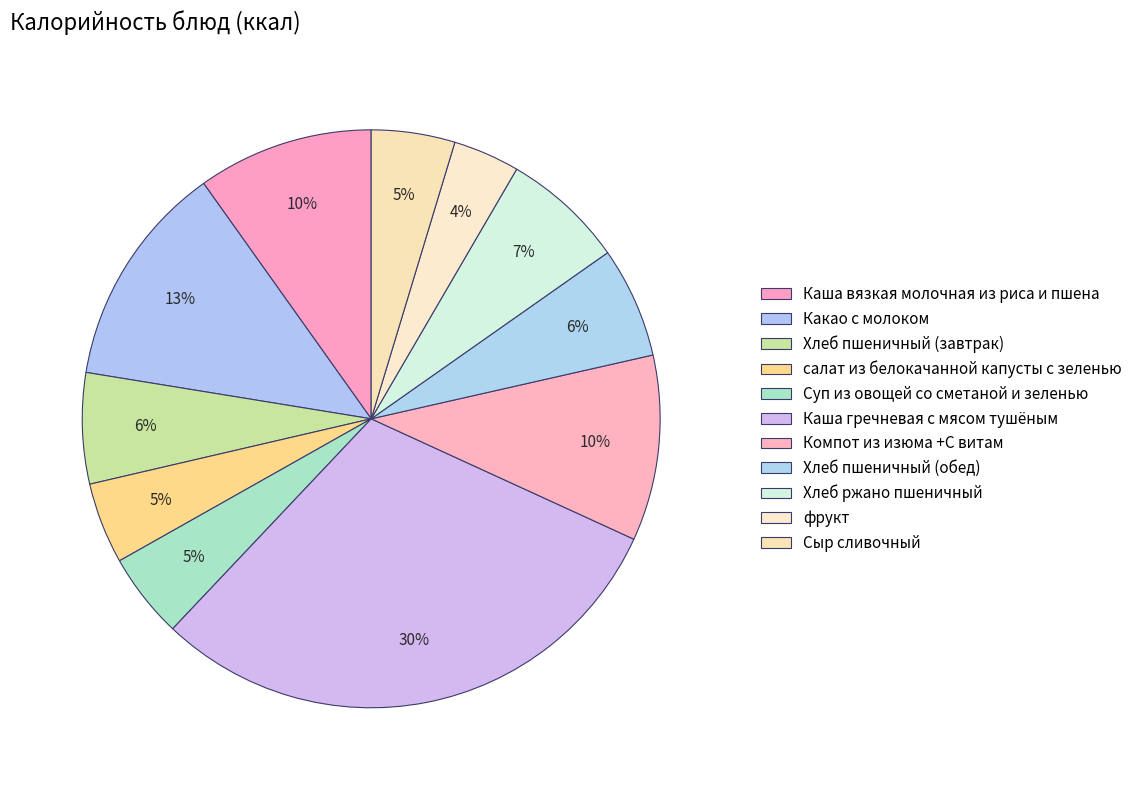

To the nearest percent, what is the average slice percentage?

9%